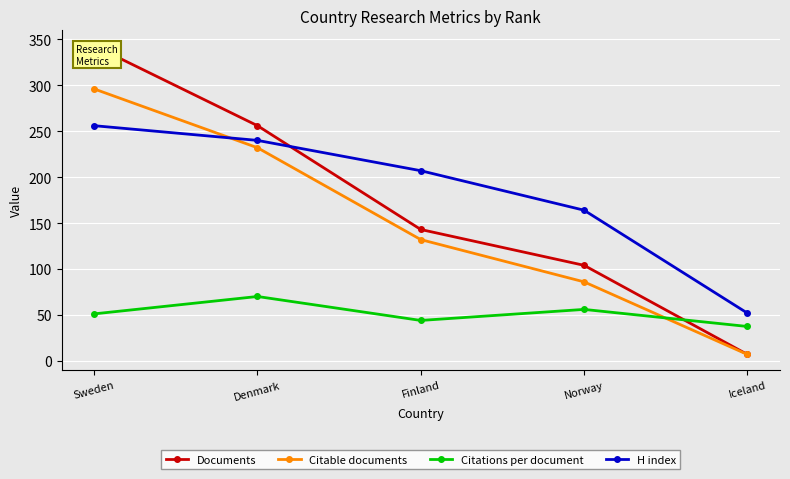

What is the difference between the Citations per document values at Sweden and Norway?

4.9